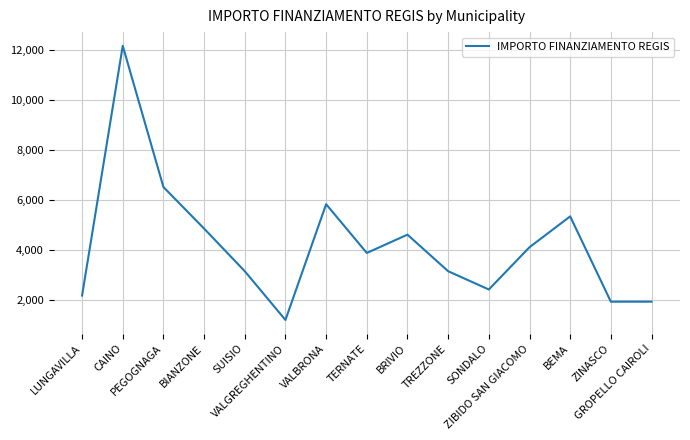

The value at TERNATE is 6524. True or false?

False